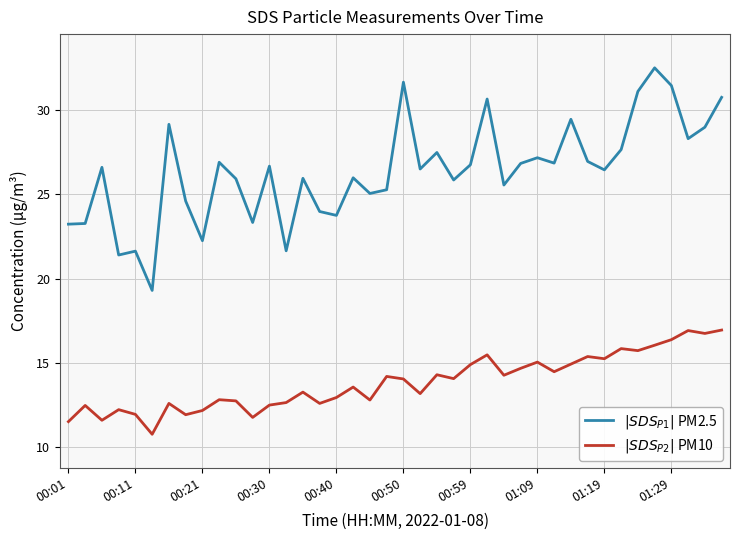

List the series in order of their overall mean, lowest first.

$|SDS_{P2}|$ PM10, $|SDS_{P1}|$ PM2.5